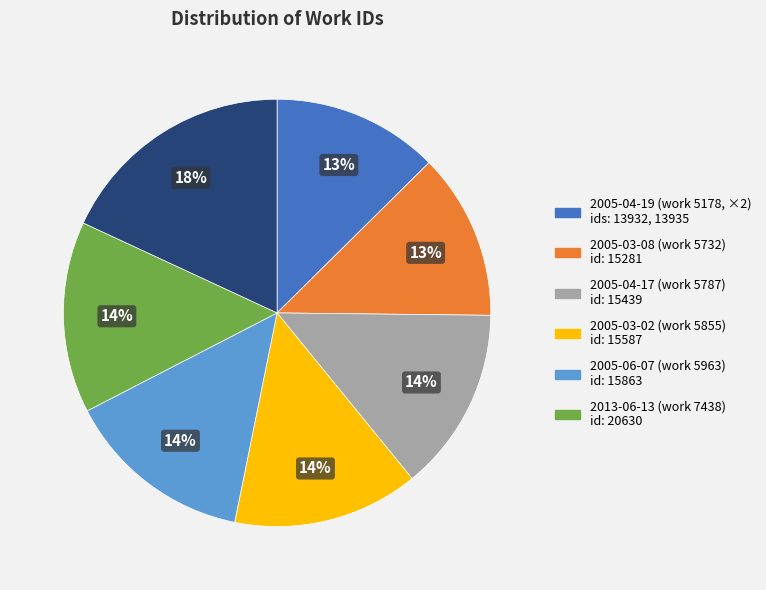

To the nearest percent, what is the average slice percentage?

14%